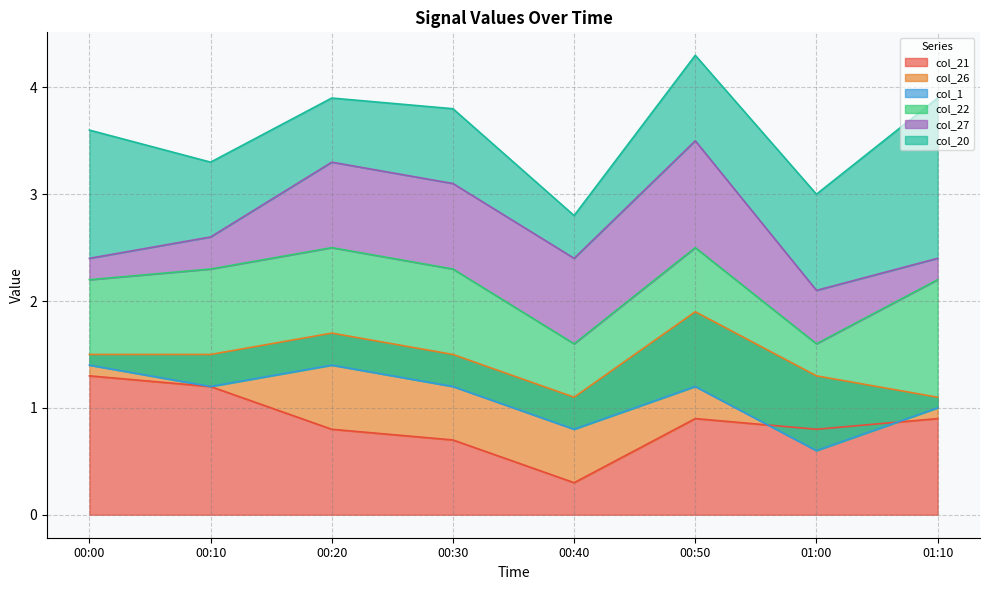

At which category is the sum across all series the highest?

00:50